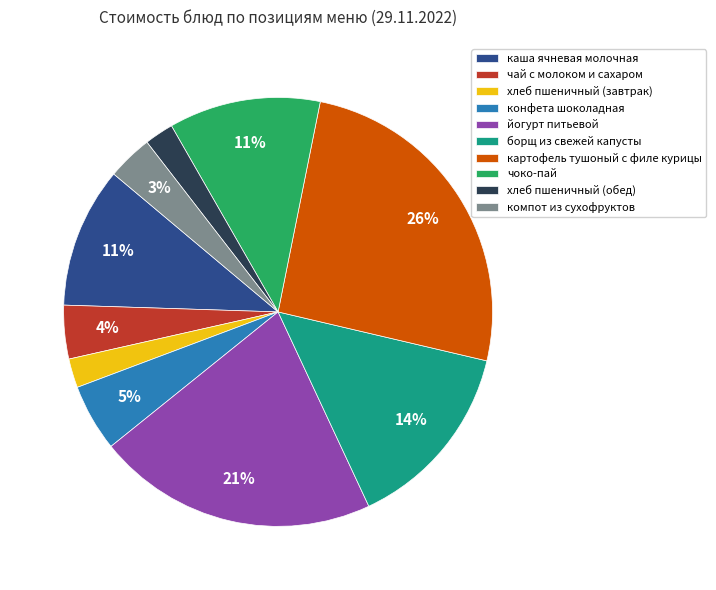

Between конфета шоколадная and хлеб пшеничный (обед), which is larger?

конфета шоколадная